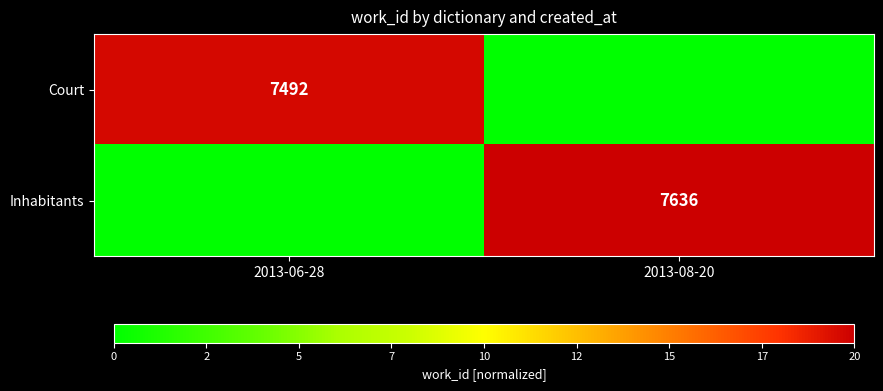

True or false: Inhabitants has a value of 3101 at 2013-08-20.

False